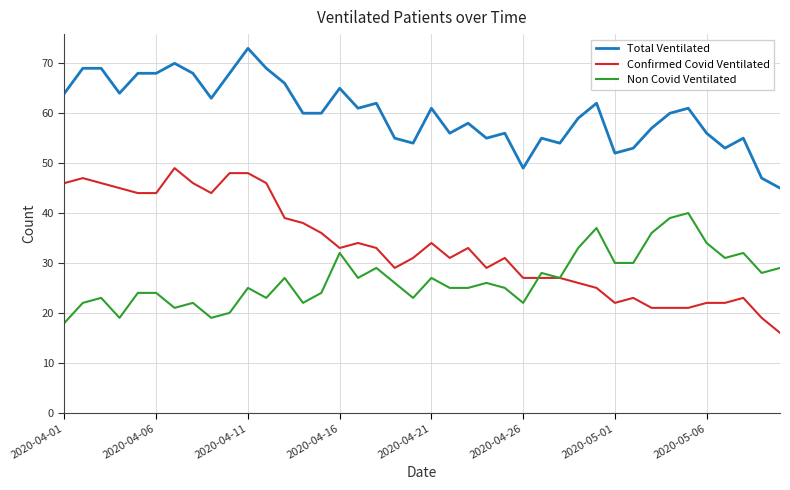

Rank the series by their maximum value, from lowest to highest.

Non Covid Ventilated, Confirmed Covid Ventilated, Total Ventilated